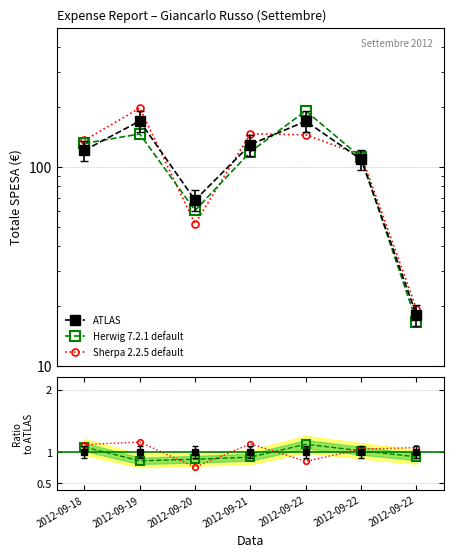

Between 2012-09-18 and 2012-09-19, which is larger?

2012-09-19